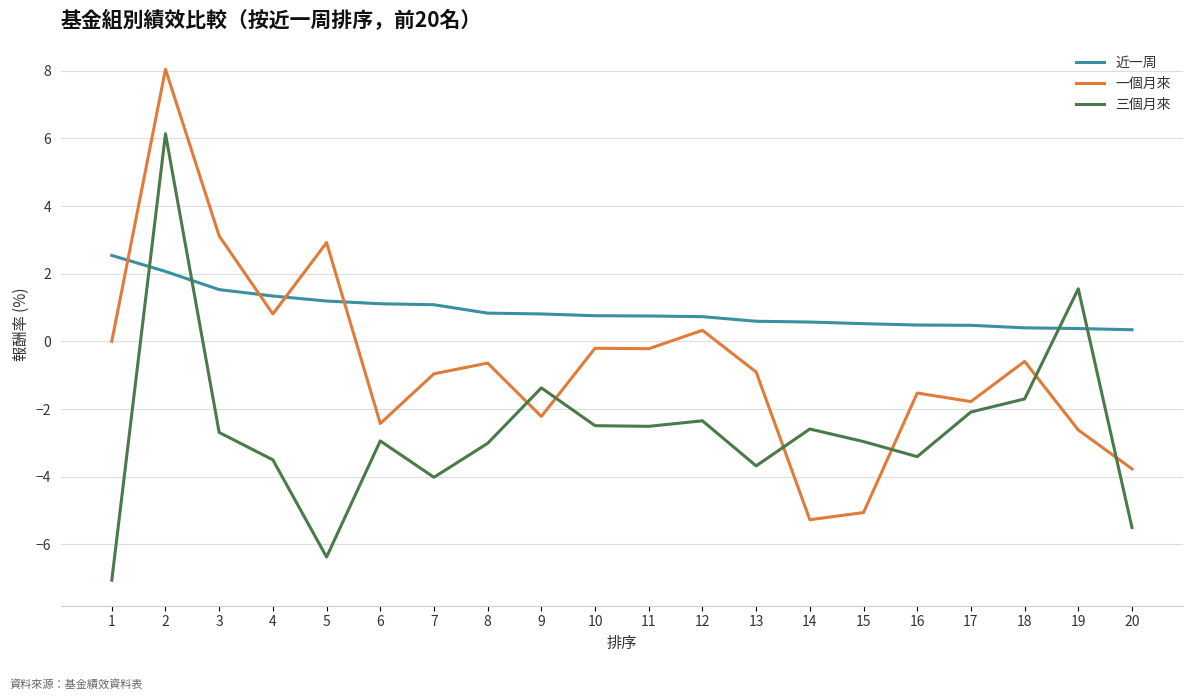

What is the total value across all series at 14?

-7.3